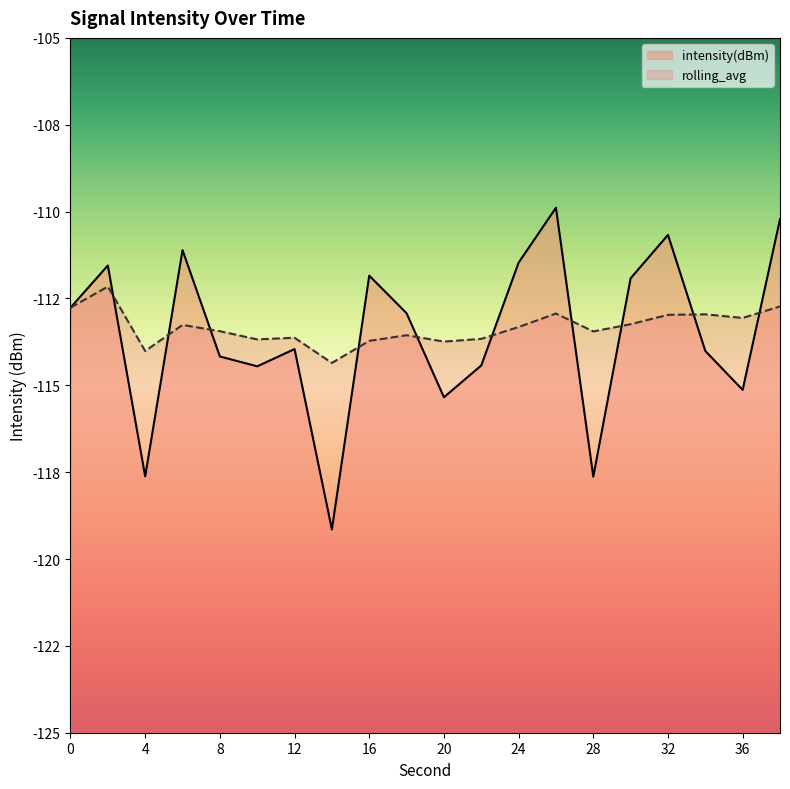

Reading left to right, transcribe all the data shown in this chart.

intensity(dBm): -112.8	-111.6	-117.6	-111.1	-114.2	-114.5	-114.0	-119.2	-111.8	-112.9	-115.3	-114.4	-111.5	-109.9	-117.6	-111.9	-110.7	-114.0	-115.1	-110.2
rolling_avg: -112.8	-112.2	-114.0	-113.3	-113.4	-113.7	-113.6	-114.4	-113.7	-113.6	-113.7	-113.7	-113.3	-112.9	-113.4	-113.2	-113.0	-113.0	-113.1	-112.7